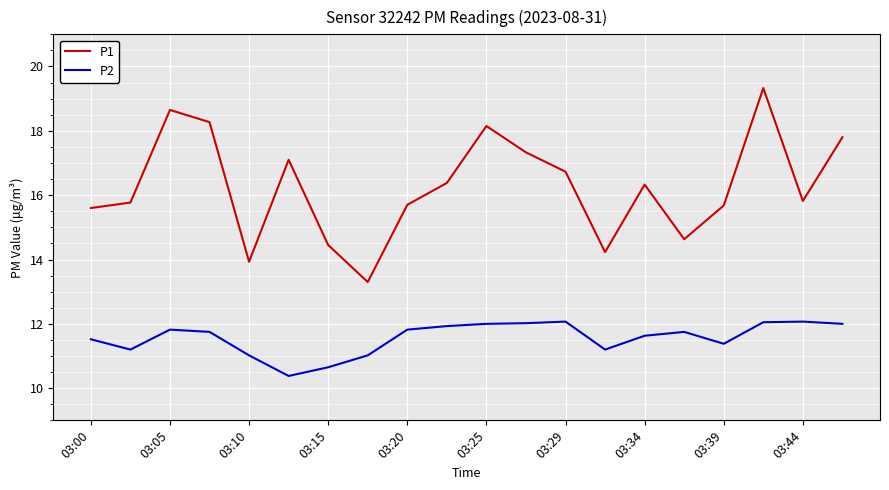

True or false: P1 and P2 intersect in this chart.

False